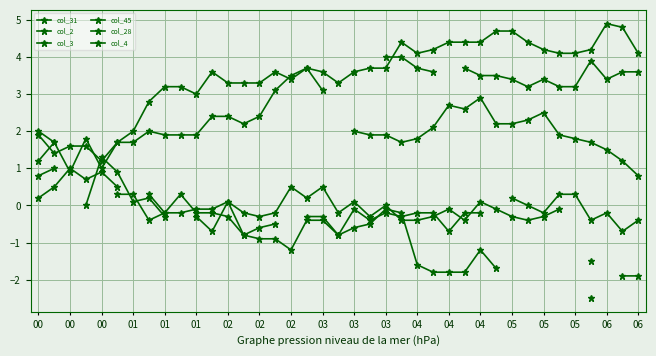

What is the value of the col_3 point at the 16th from the left?

-0.2